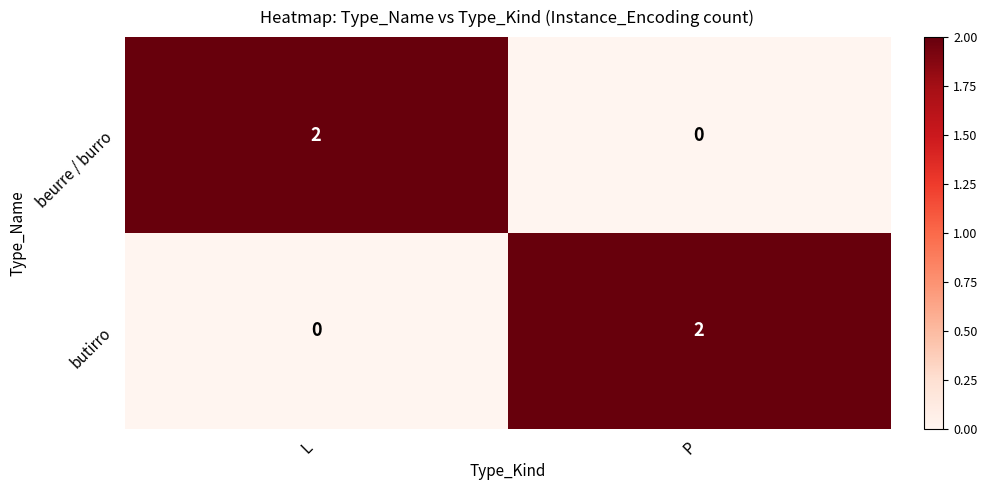

What is the spread (max minus min) of values at L?

2